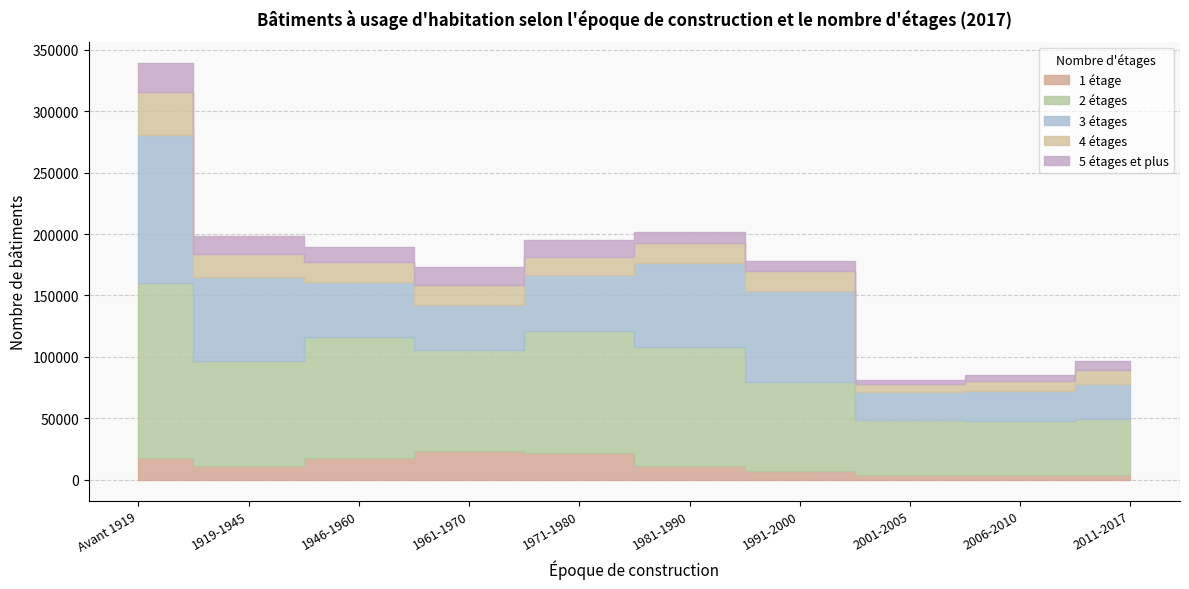

Is it true that 1 étage equals 4210 at 2006-2010?

True